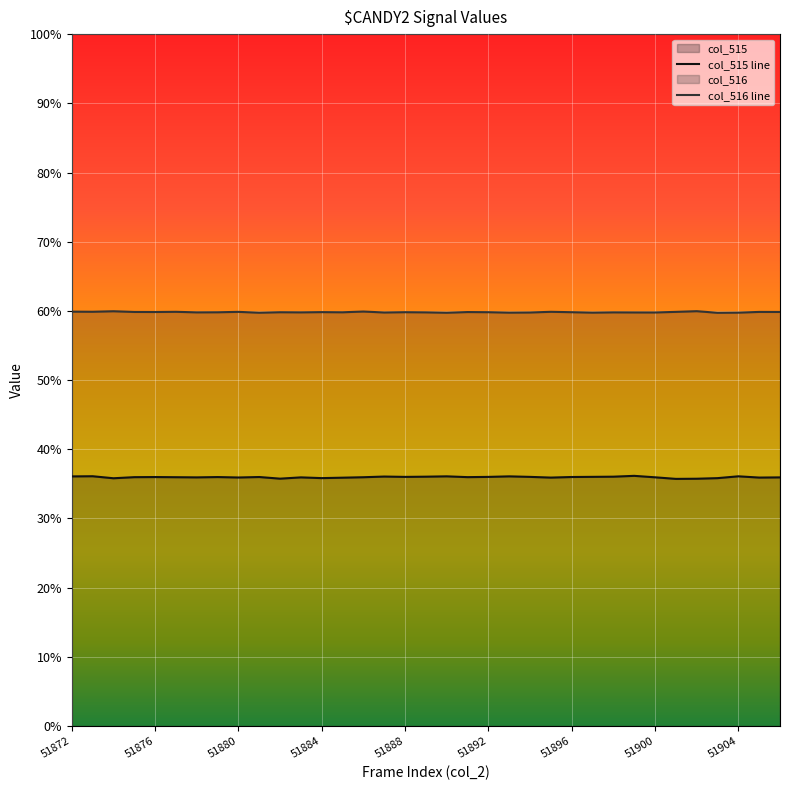

Is it true that col_515 equals 36996 at 51905?

False